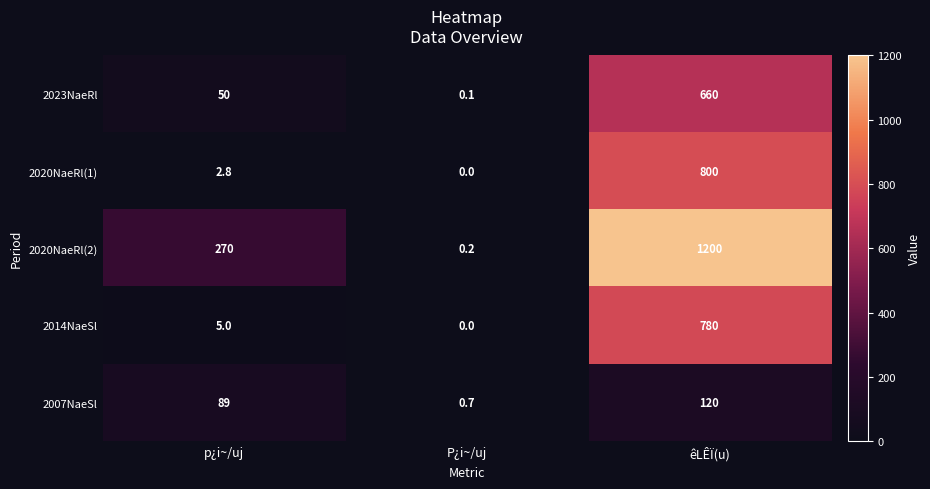

What is the sum of the 2023NaeRl values at p¿i~/uj and êLÊÏ(u)?

710.0